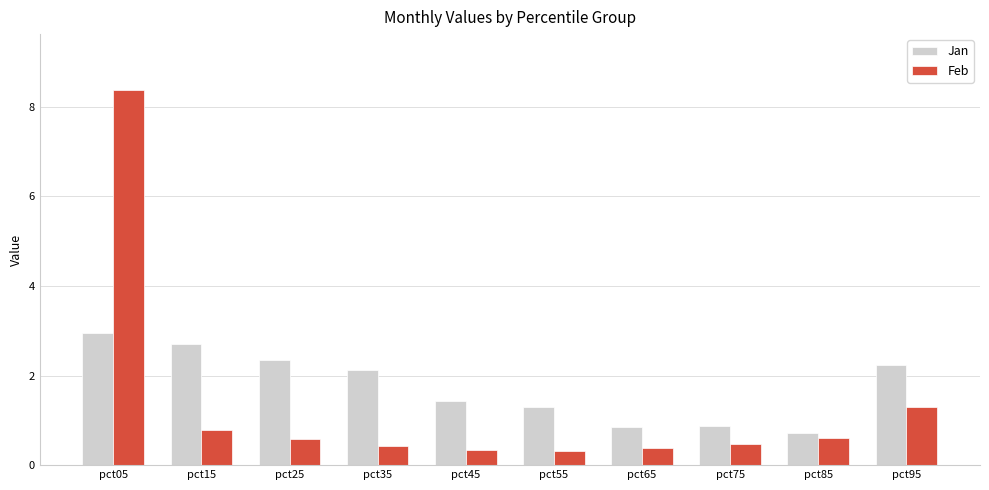

What is the highest value of the Jan series?

3.0